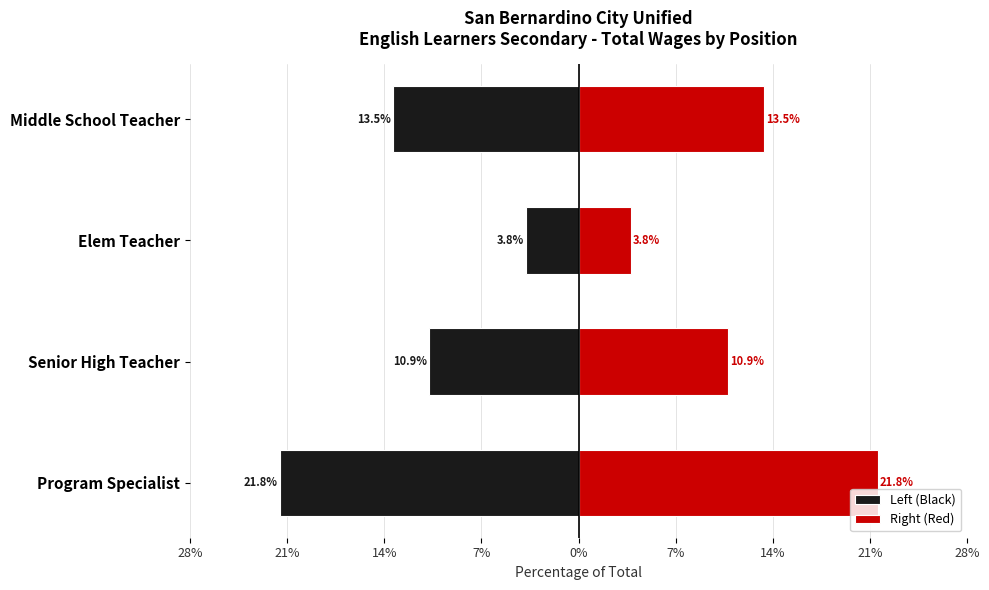

What is the value of the Left (Black) bar at the 1st from the left?

-21.8